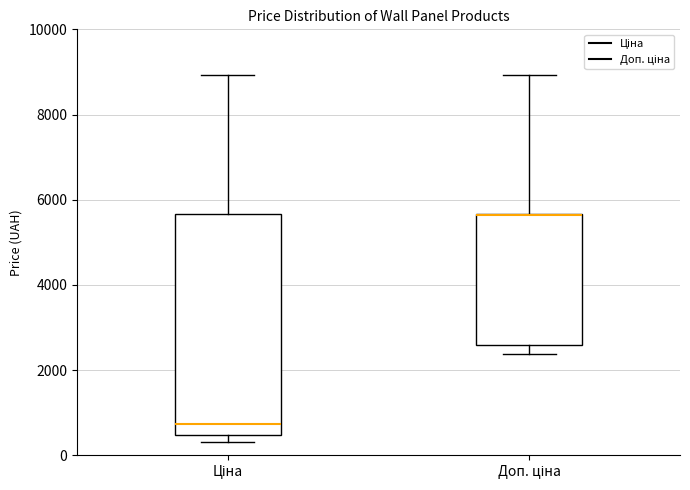

Reading left to right, read every box against the y-axis: the position of its median line, the range the box covers, and the ends of its whiskers. The values are not printed on the chart, so give them approximately, as read against the axis.

Ціна: median 800, box 400 to 5600, whiskers 400 (just below the box's lower edge) to 9000
Доп. ціна: median 5600 (drawn on the box's upper edge), box 2600 to 5600, whiskers 2400 to 9000